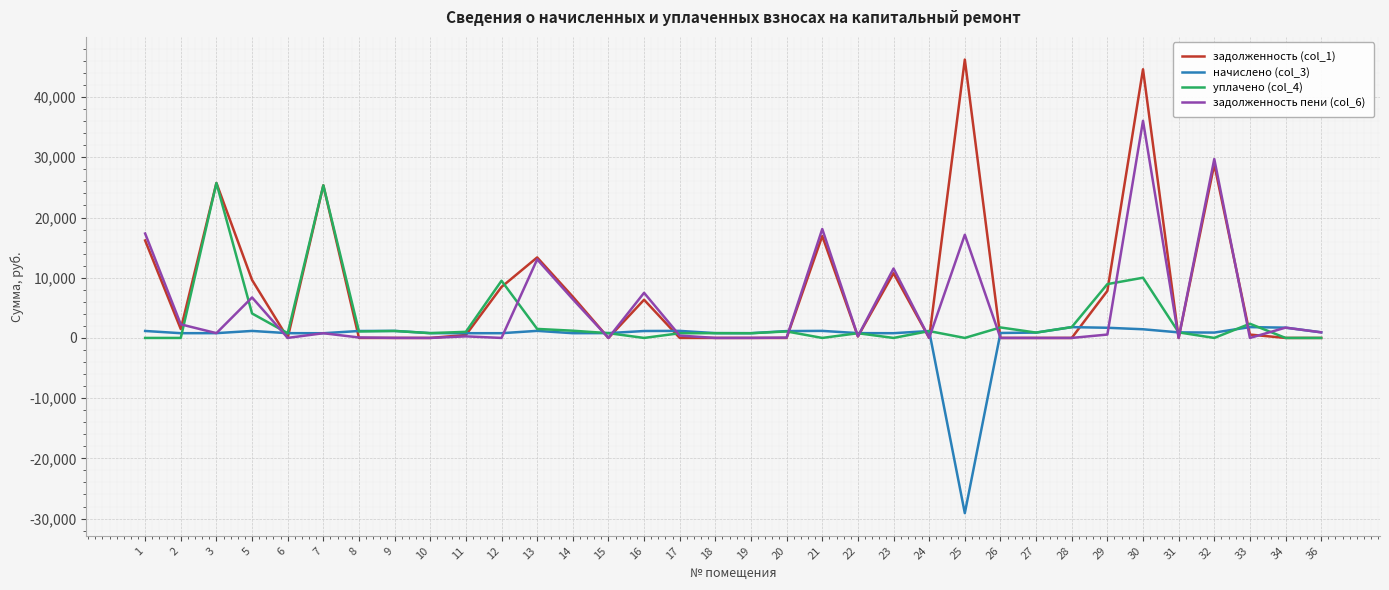

What is the greatest value displayed?

46229.4